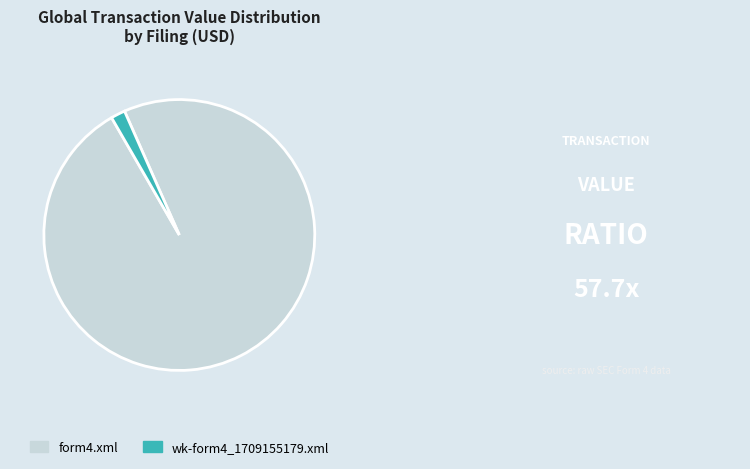

Do wk-form4_1709155179.xml and form4.xml together represent more than half of the pie?

Yes